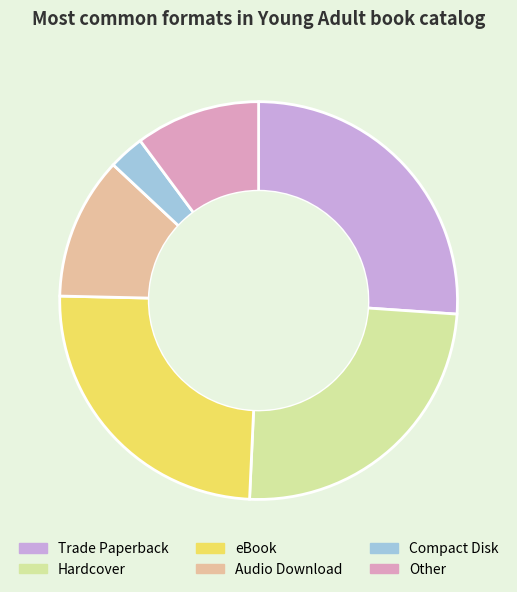

Which slice is the largest?

Trade Paperback